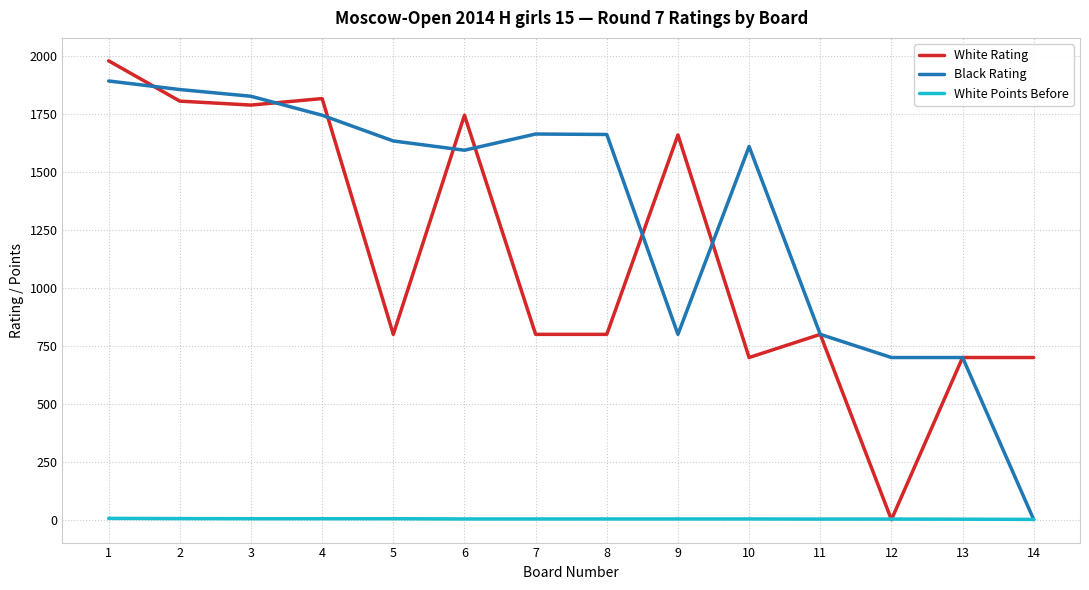

Is it true that White Rating equals 1818.0 at 4?

True